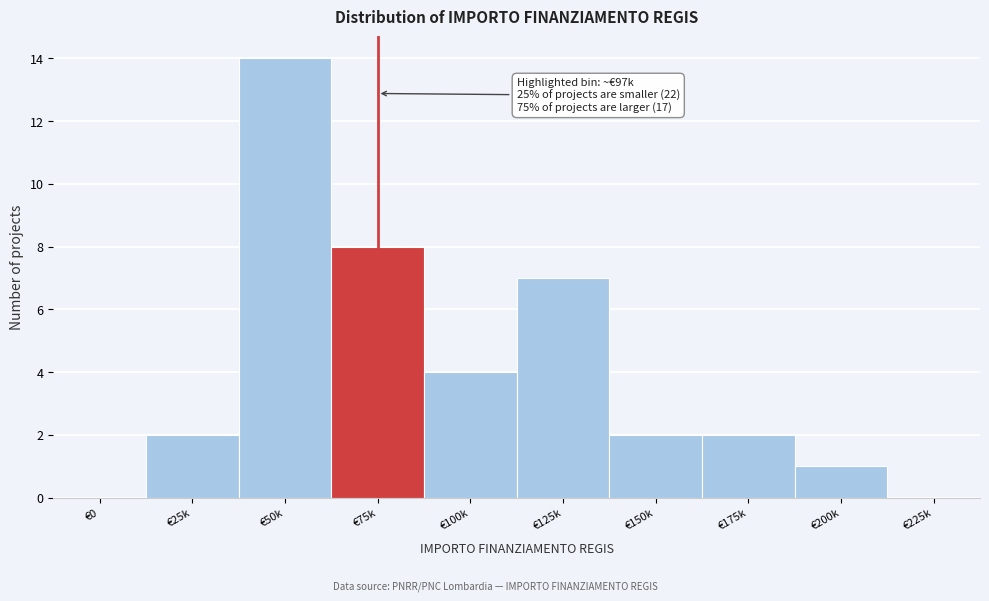

Reading left to right, transcribe all the data shown in this chart.

€0=0	€25k=2	€50k=14	€75k=8	€100k=4	€125k=7	€150k=2	€175k=2	€200k=1	€225k=0